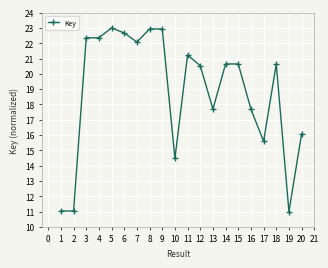

What is the minimum value shown in the chart?

11.0